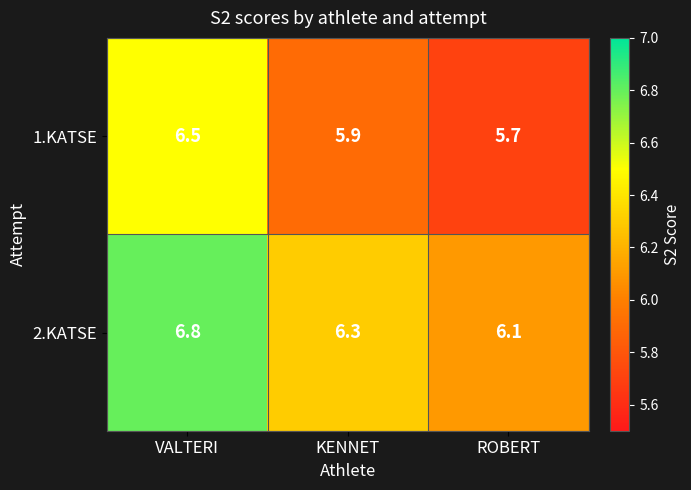

Is it true that 2.KATSE equals 6.8 at VALTERI?

True